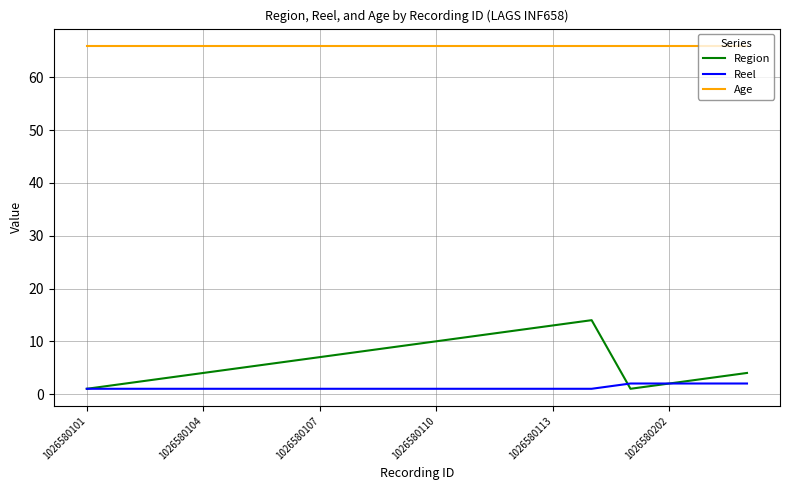

Rank the series by their maximum value, from lowest to highest.

Reel, Region, Age